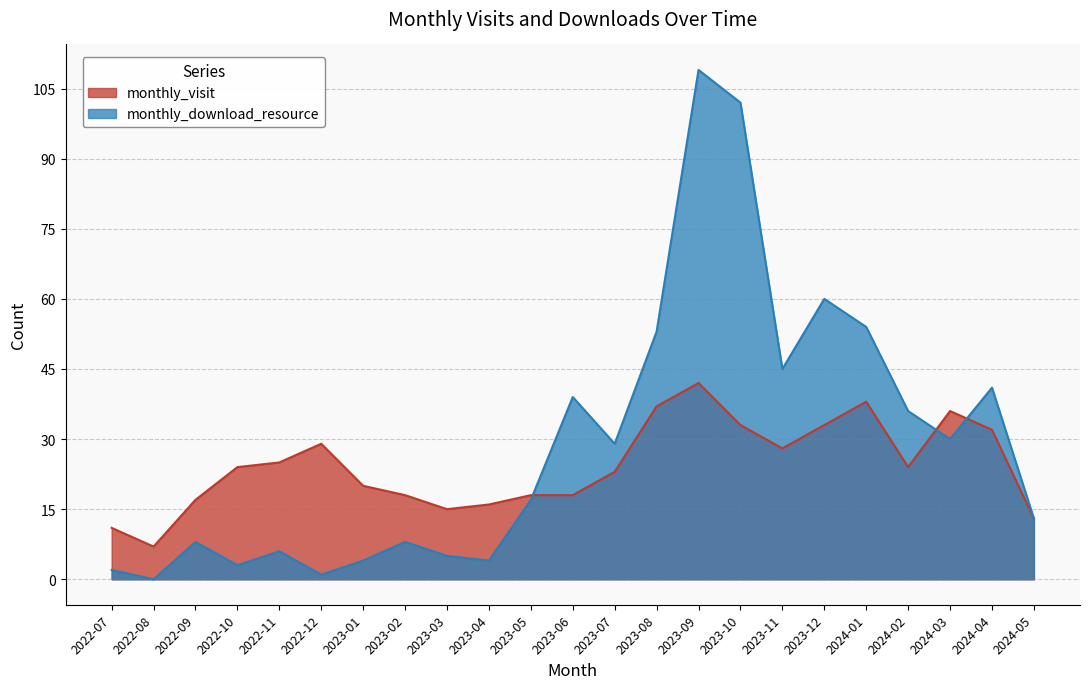

What is the sum of the monthly_visit values at 2024-01 and 2023-12?

71